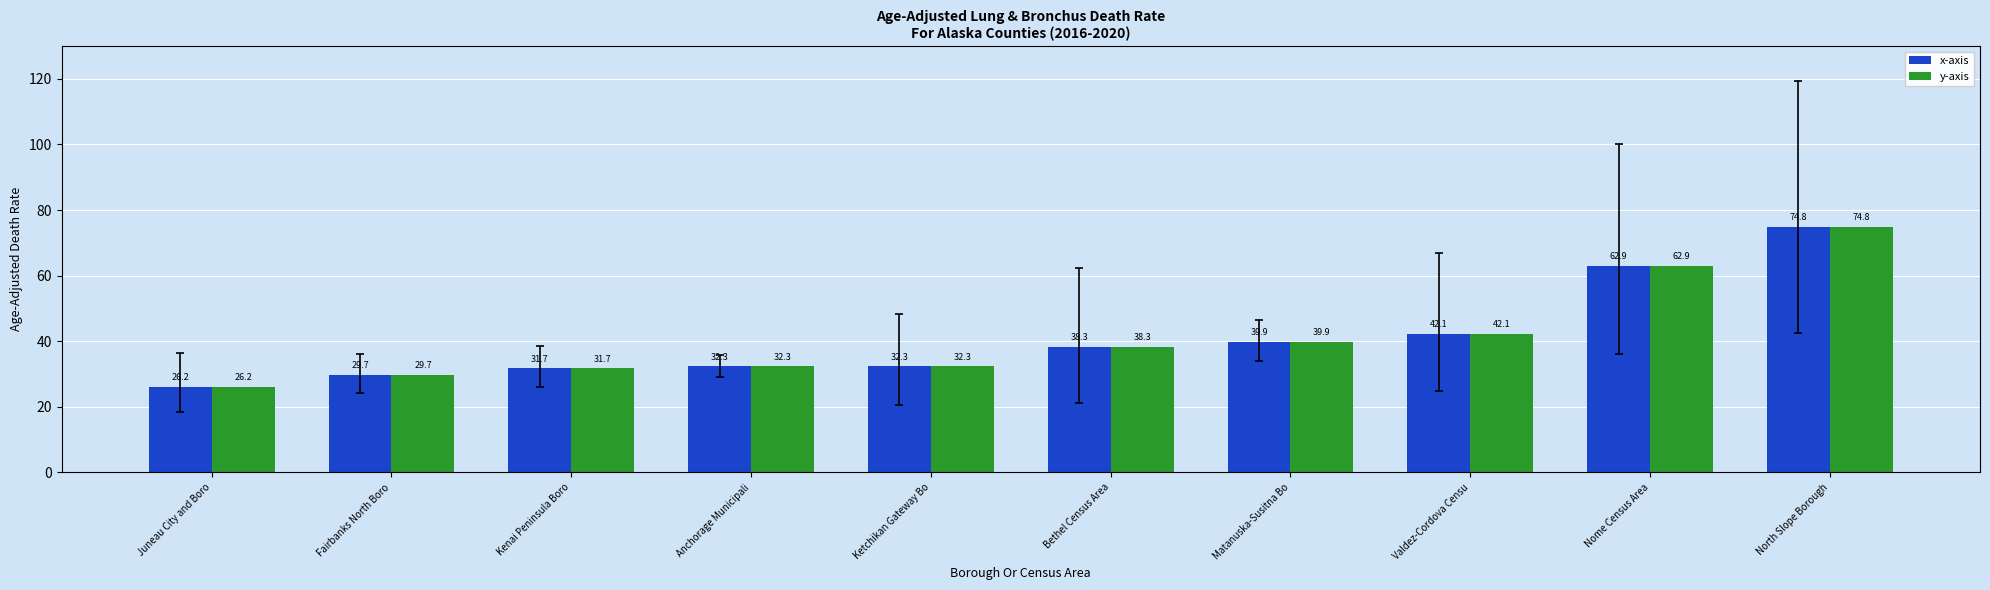

At which label does y-axis first exceed 38?

Bethel Census Area